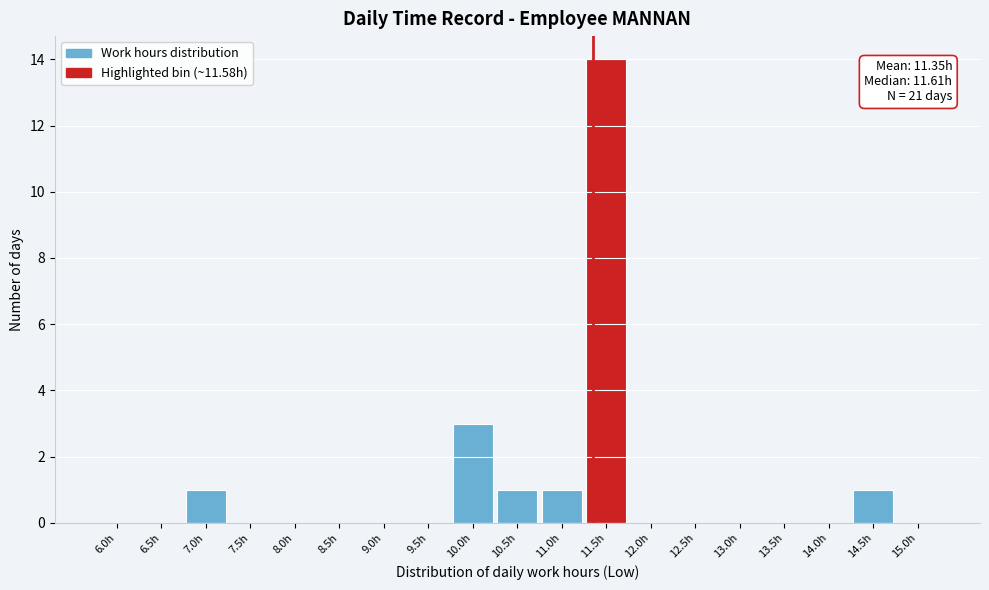

Reading left to right, what are all the values shown in this chart?

6.0h=0	6.5h=0	7.0h=1	7.5h=0	8.0h=0	8.5h=0	9.0h=0	9.5h=0	10.0h=3	10.5h=1	11.0h=1	11.5h=14	12.0h=0	12.5h=0	13.0h=0	13.5h=0	14.0h=0	14.5h=1	15.0h=0